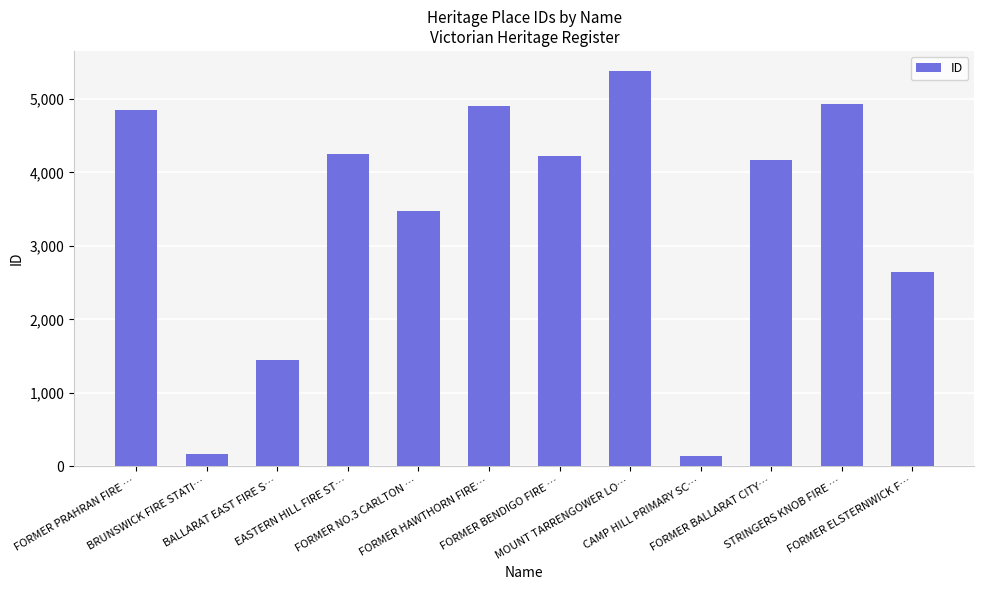

What is the value of the 7th bar from the left?

4221